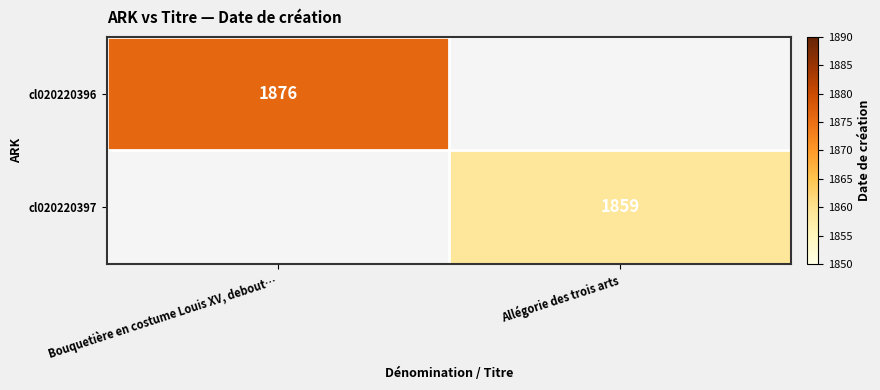

True or false: cl020220396 has a value of 1876 at Bouquetière en costume Louis XV, debout….

True